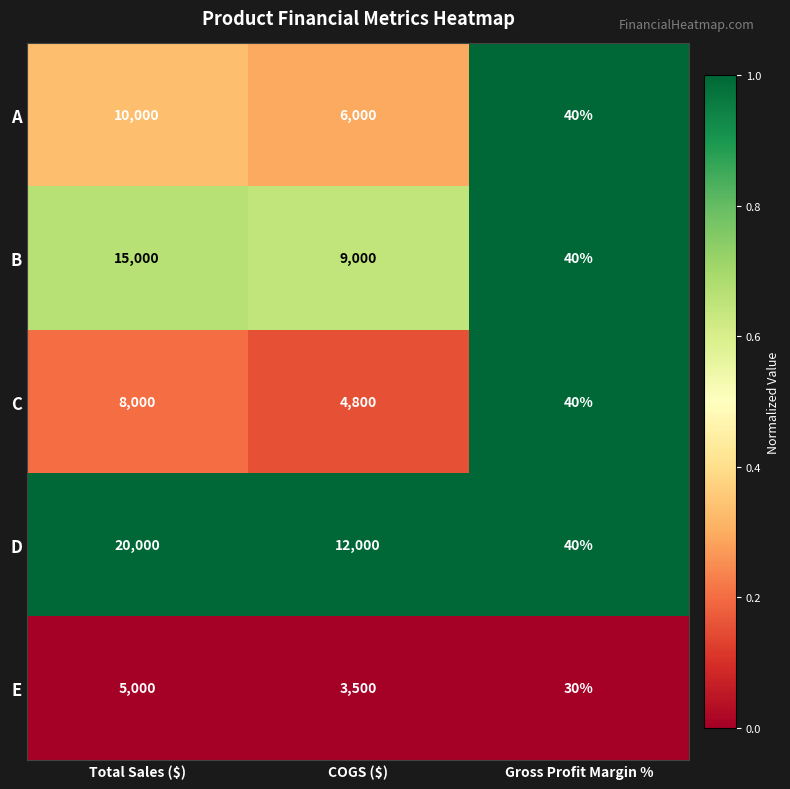

True or false: A has a value of 40 at Gross Profit Margin %.

True